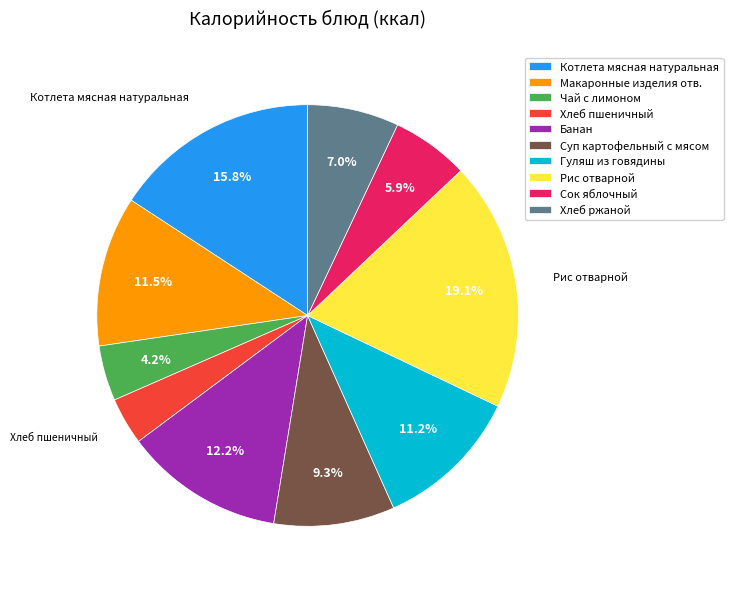

What percentage is NOT represented by Макаронные изделия отв.?

88.5%